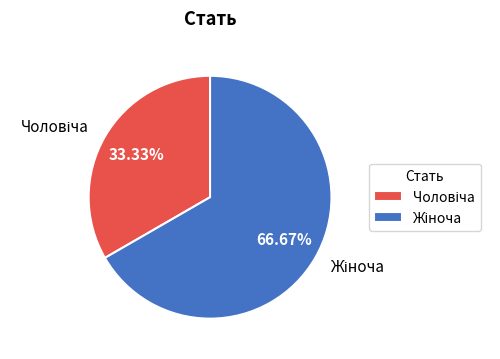

How many segments does this pie chart have?

2